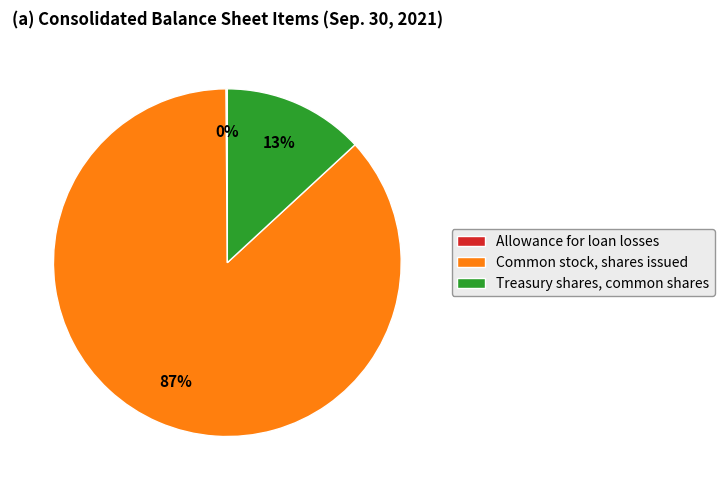

True or false: Common stock, shares issued accounts for 87% of the total.

True